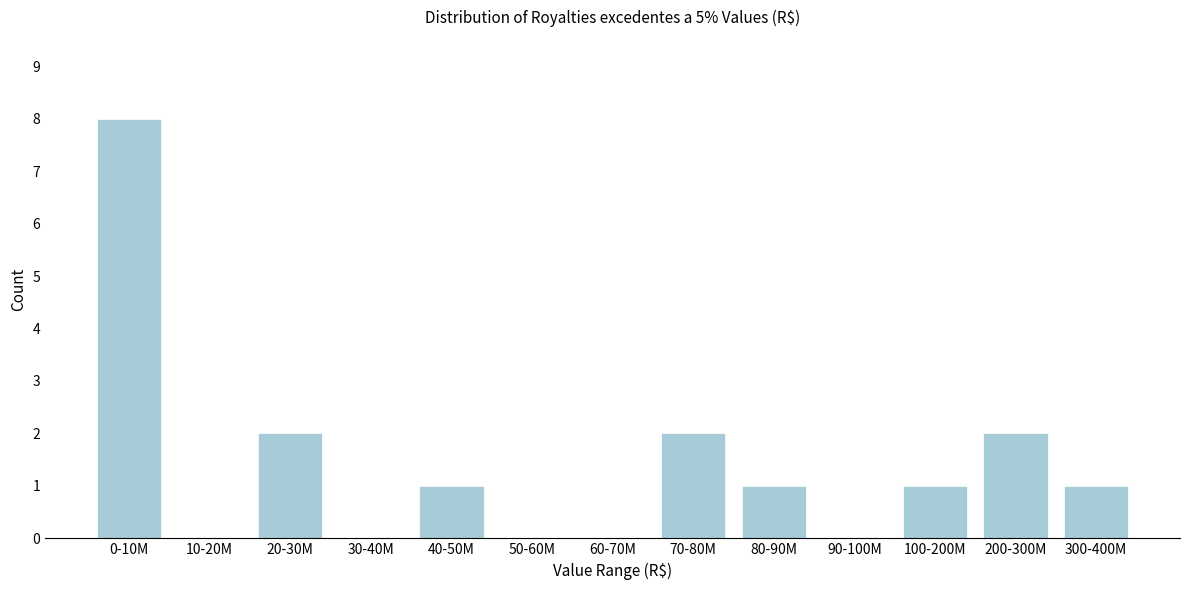

Reading left to right, transcribe all the data shown in this chart.

0-10M=8	10-20M=0	20-30M=2	30-40M=0	40-50M=1	50-60M=0	60-70M=0	70-80M=2	80-90M=1	90-100M=0	100-200M=1	200-300M=2	300-400M=1